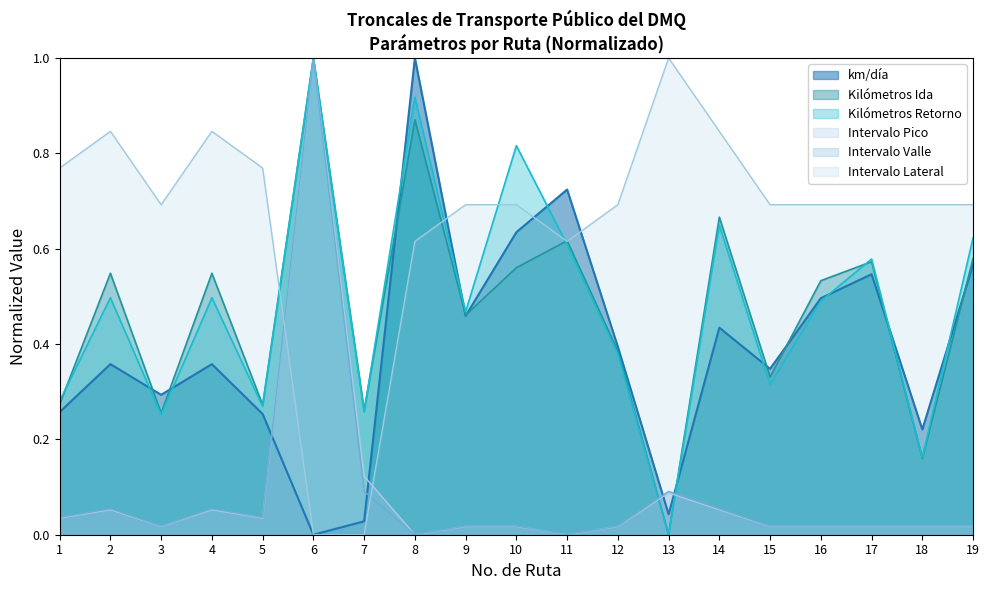

List the series in order of their peak value, lowest first.

km/día, Kilómetros Ida, Kilómetros Retorno, Intervalo Pico, Intervalo Valle, Intervalo Lateral